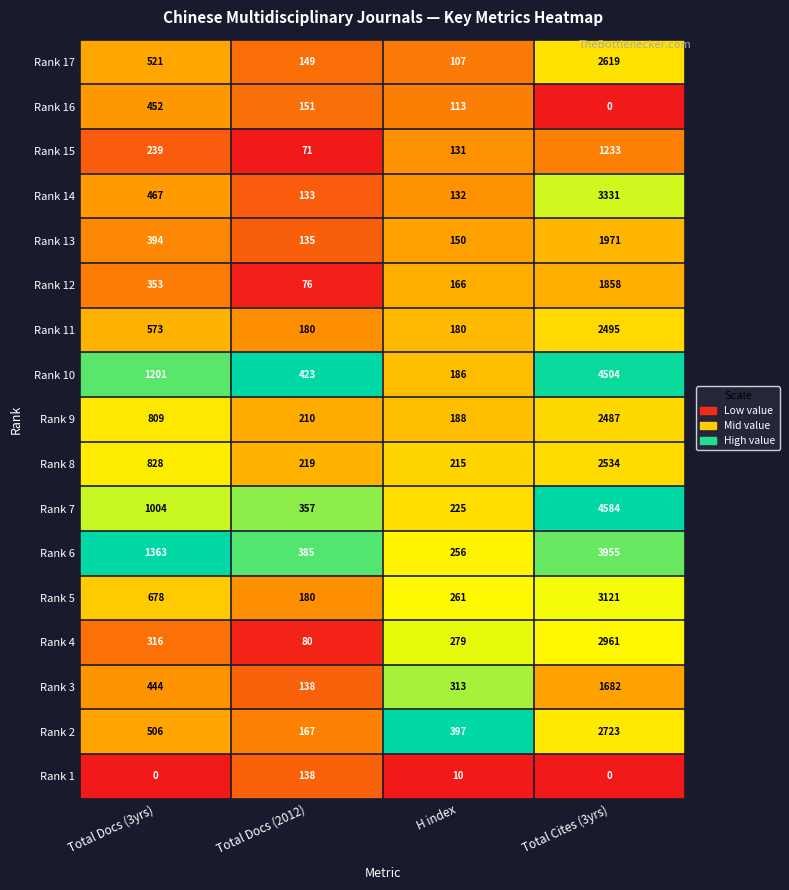

What is the sum of the Rank 14 values at H index and Total Docs (3yrs)?

599